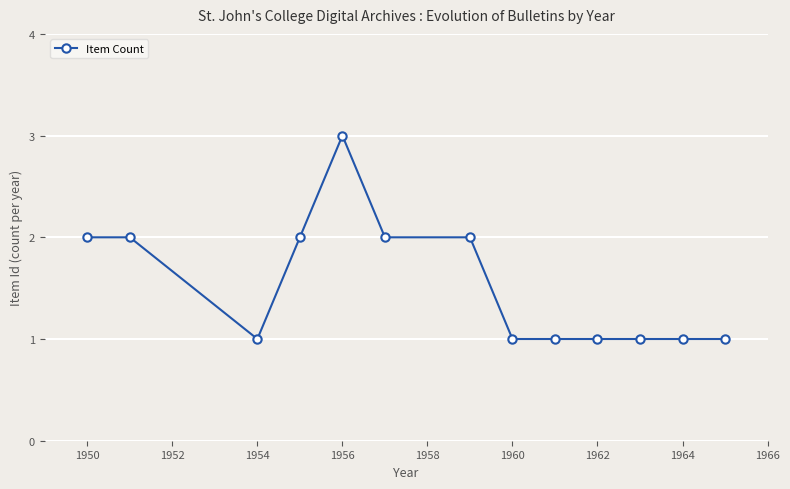

How many categories are shown in the chart?

13